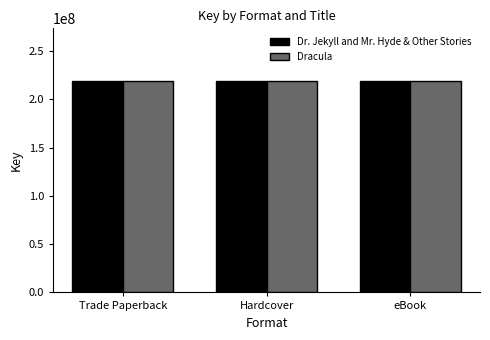

What is the total value across all series at Trade Paperback?

437896990